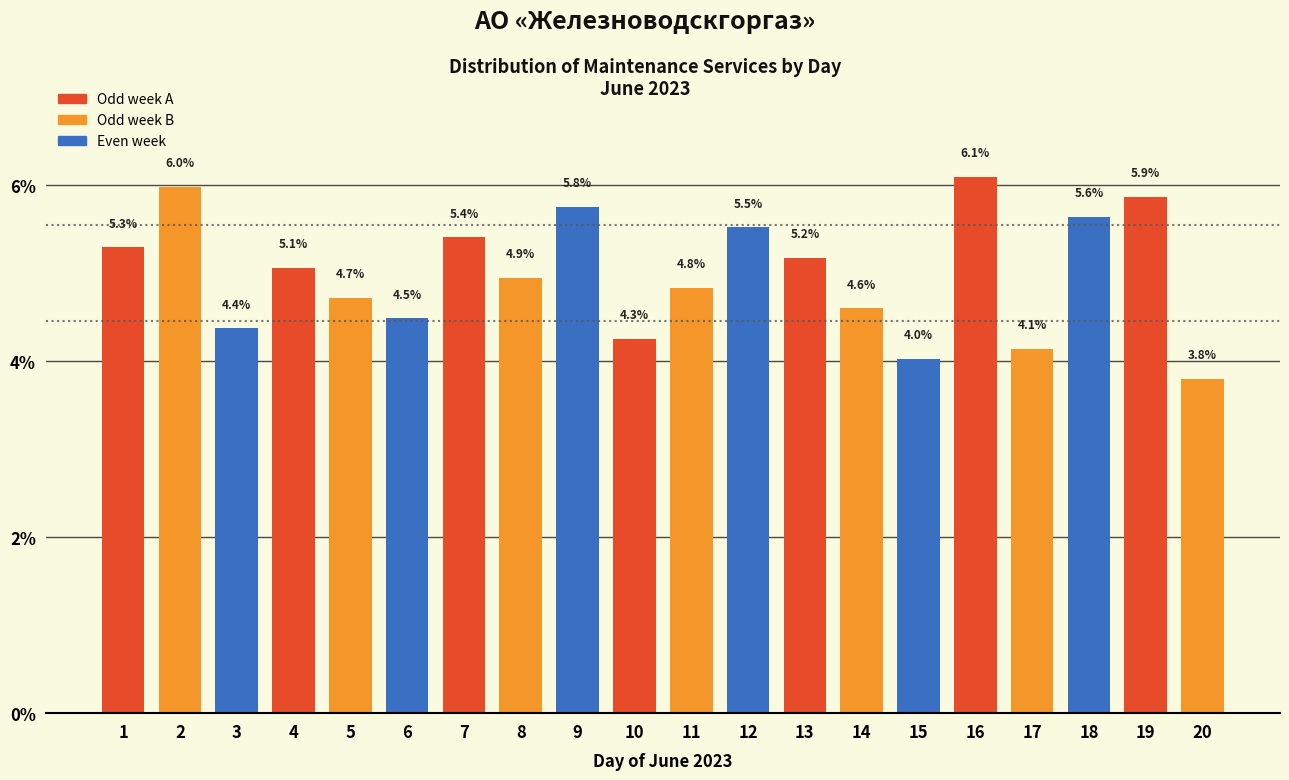

Reading right to left, what are all the values shown in this chart?

3.8	5.9	5.6	4.1	6.1	4.0	4.6	5.2	5.5	4.8	4.3	5.8	4.9	5.4	4.5	4.7	5.1	4.4	6.0	5.3